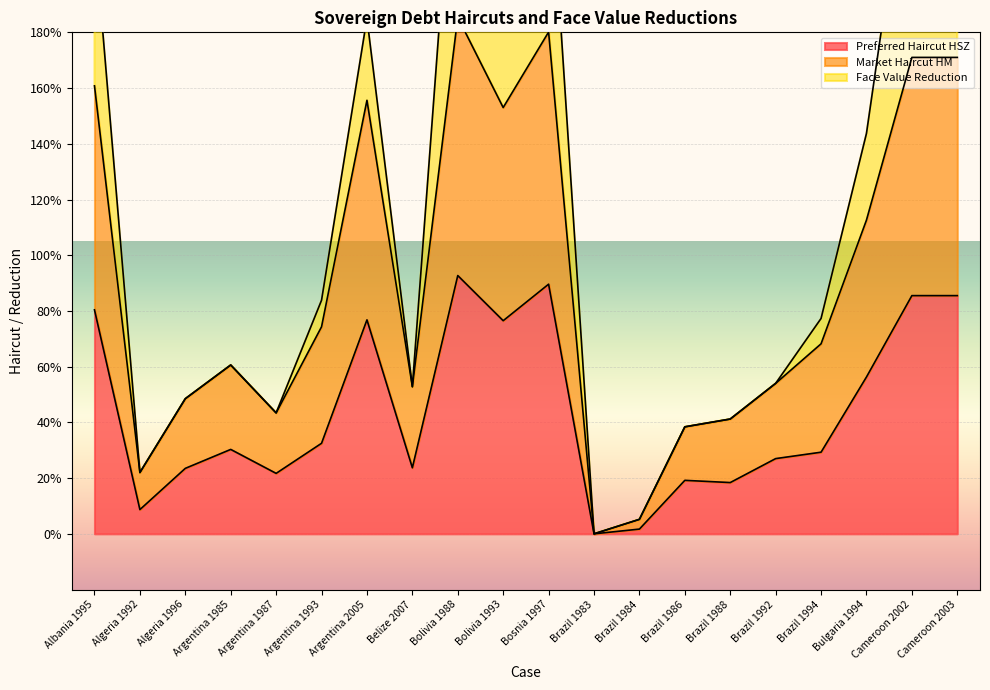

Is the value of Preferred Haircut HSZ at Argentina 1987 greater than the value of Market Haircut HM at Bolivia 1988?

No